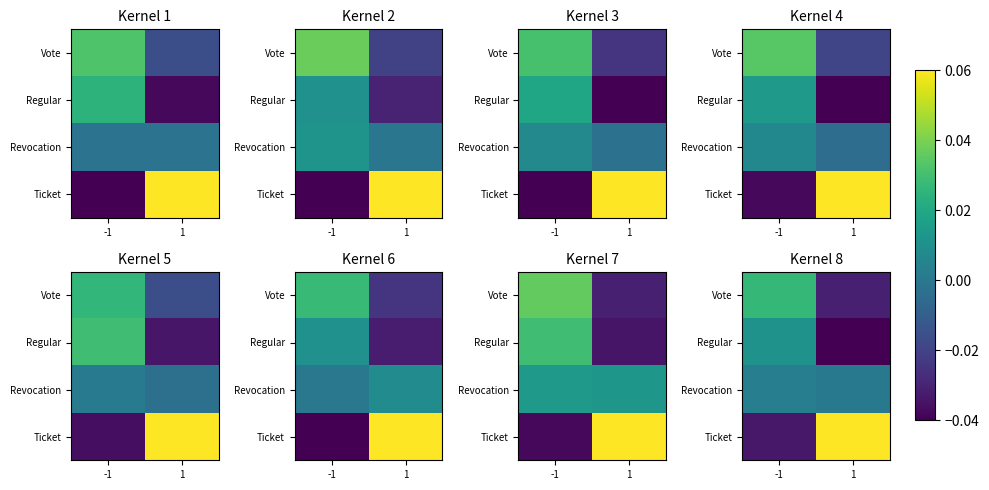

At which label does Regular reach its minimum?

1